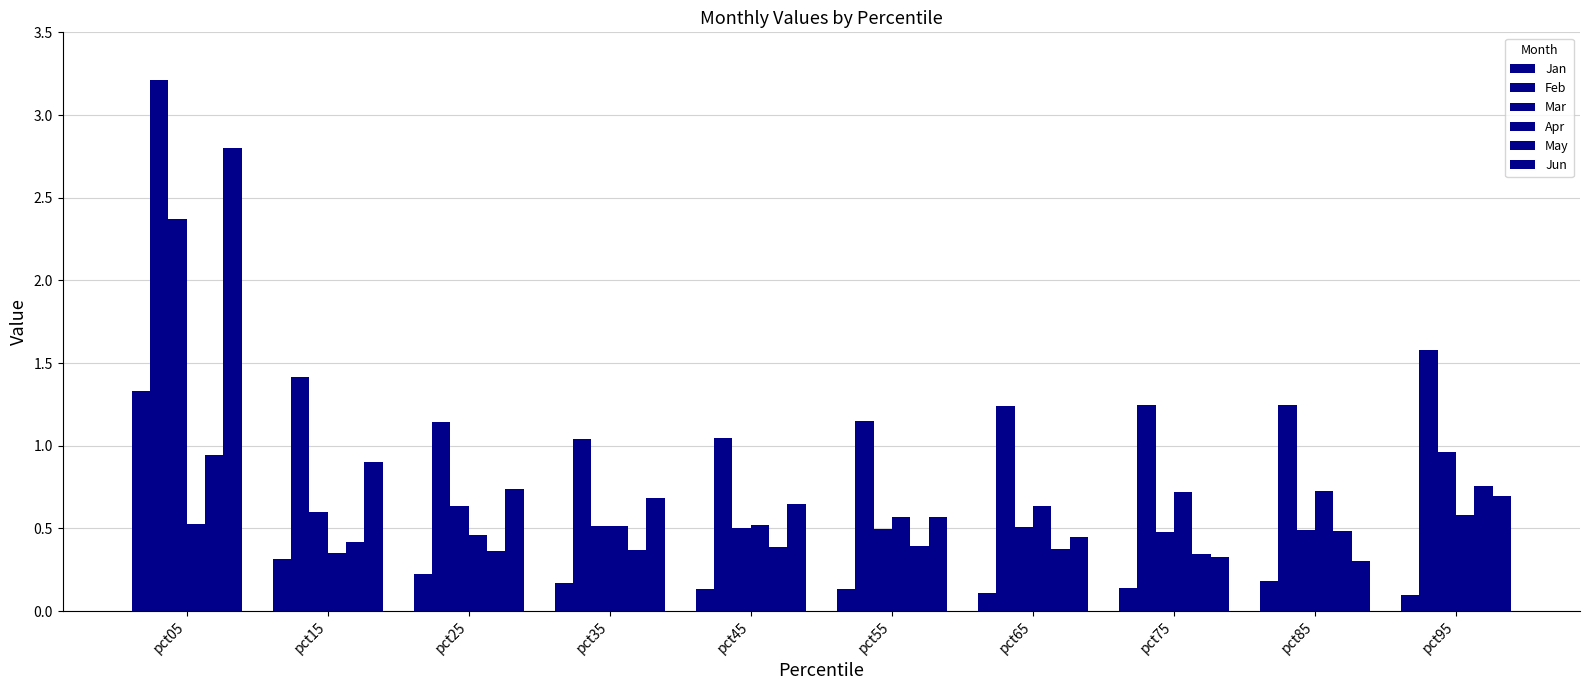

What is the minimum value for May?

0.3